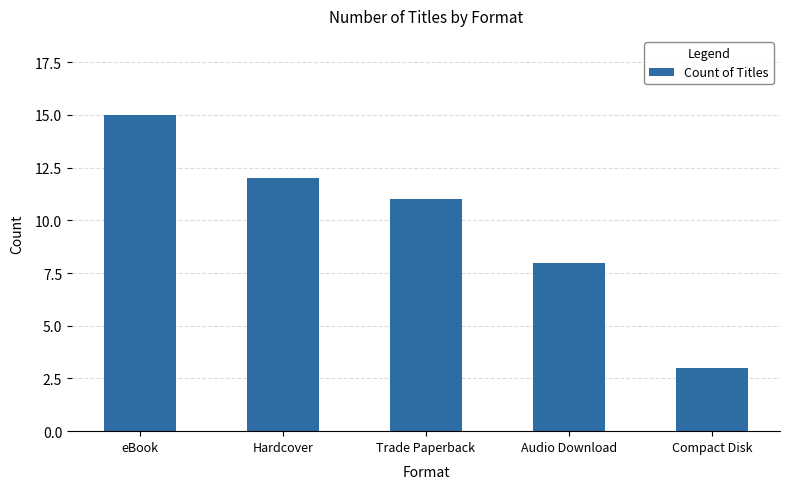

What is the difference between the values at Audio Download and Compact Disk?

5